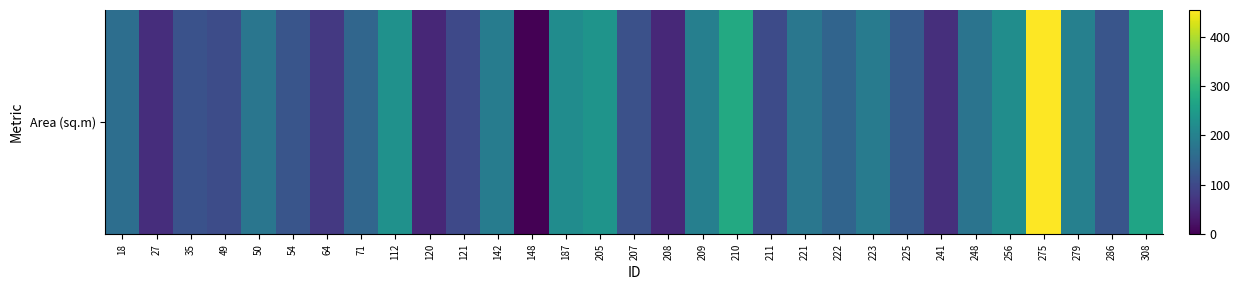

True or false: the data shows 269 at 71.

False